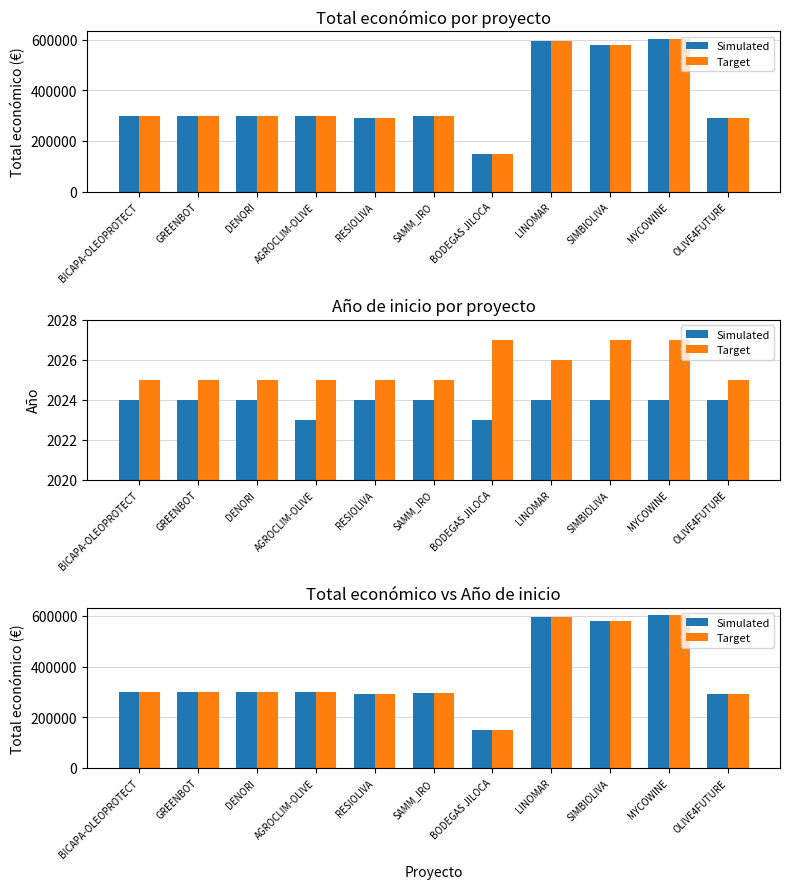

How many data points does each series have?

11